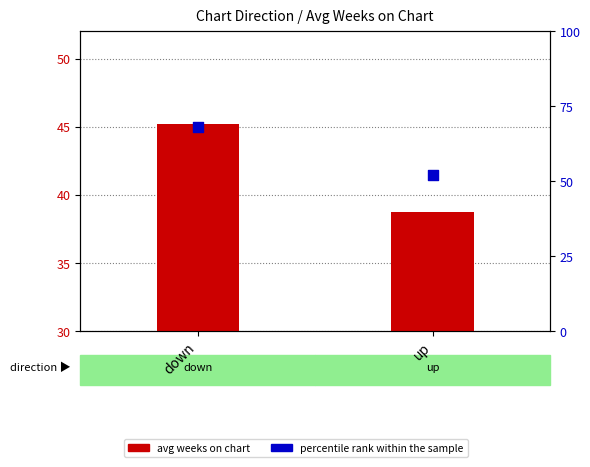

Which series contains the lowest Y value?

avg weeks on chart